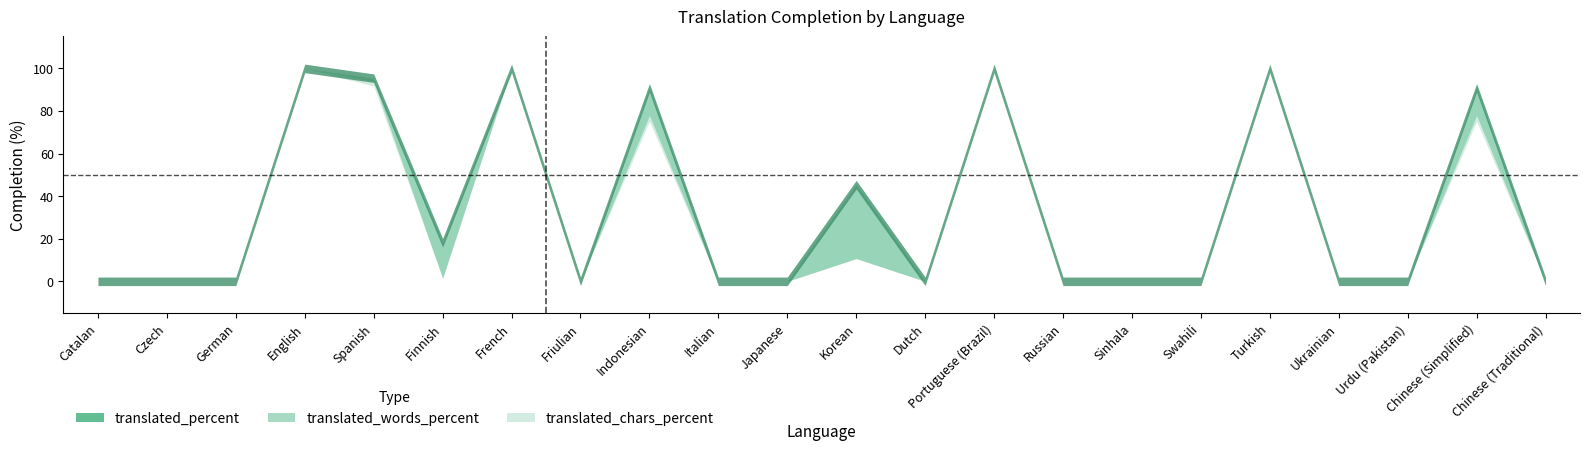

True or false: translated_percent and translated_words_percent cross at least once.

False